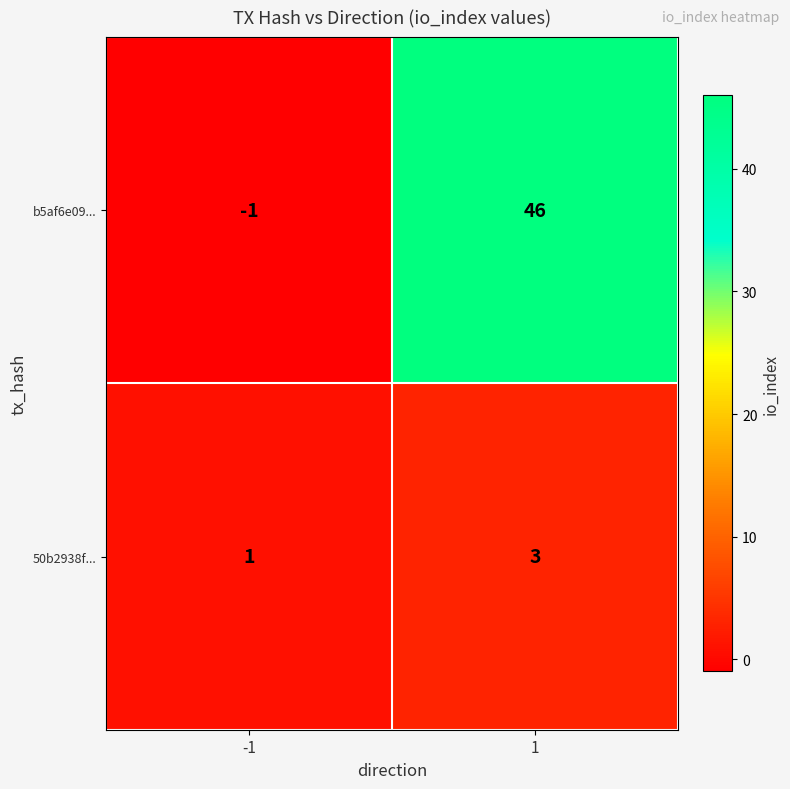

Which series has the largest total across all categories?

b5af6e09...